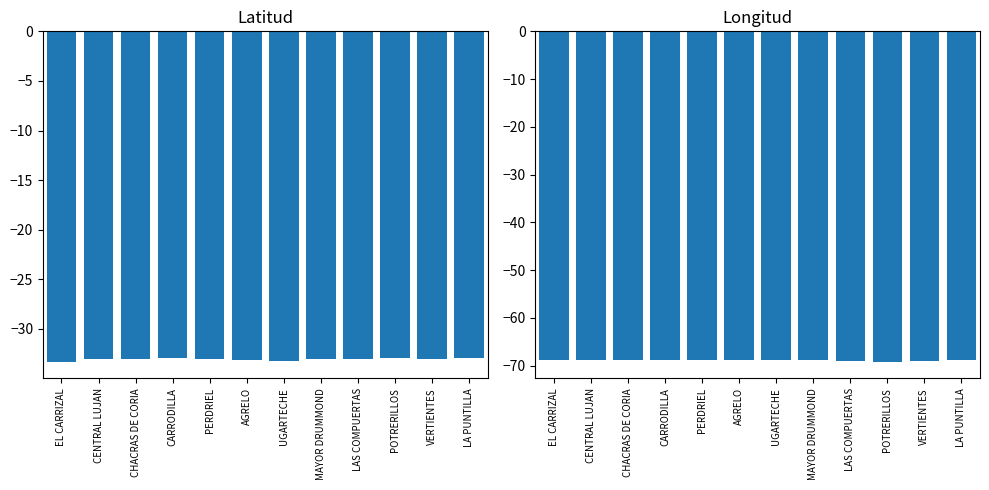

What is the total value across all series at UGARTECHE?

-102.1